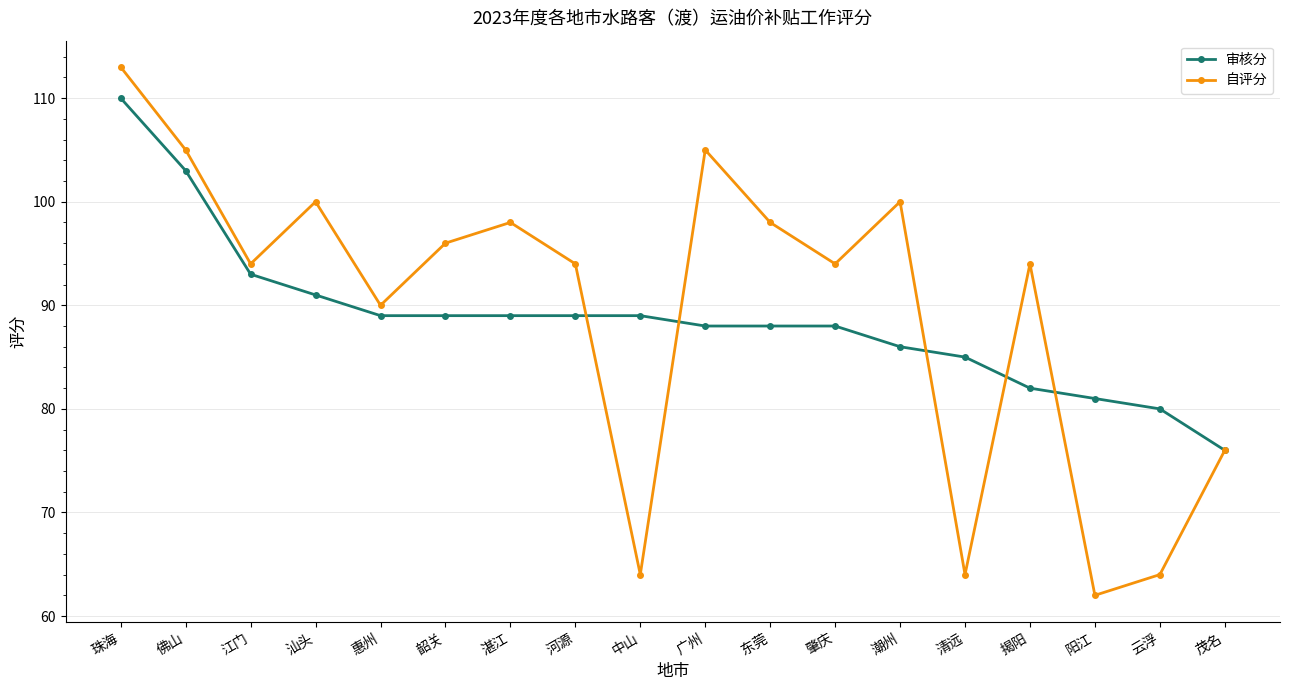

Reading right to left, transcribe all the data shown in this chart.

审核分: 茂名=76	云浮=80	阳江=81	揭阳=82	清远=85	潮州=86	肇庆=88	东莞=88	广州=88	中山=89	河源=89	湛江=89	韶关=89	惠州=89	汕头=91	江门=93	佛山=103	珠海=110
自评分: 茂名=76	云浮=64	阳江=62	揭阳=94	清远=64	潮州=100	肇庆=94	东莞=98	广州=105	中山=64	河源=94	湛江=98	韶关=96	惠州=90	汕头=100	江门=94	佛山=105	珠海=113